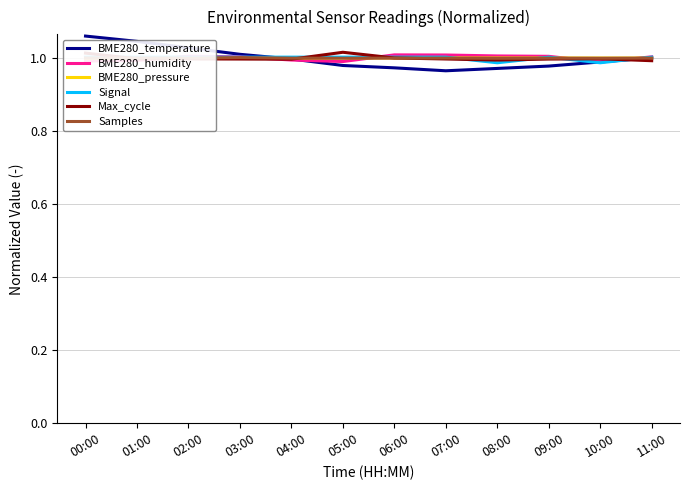

Where is BME280_temperature nearest to the value 1?

11:00